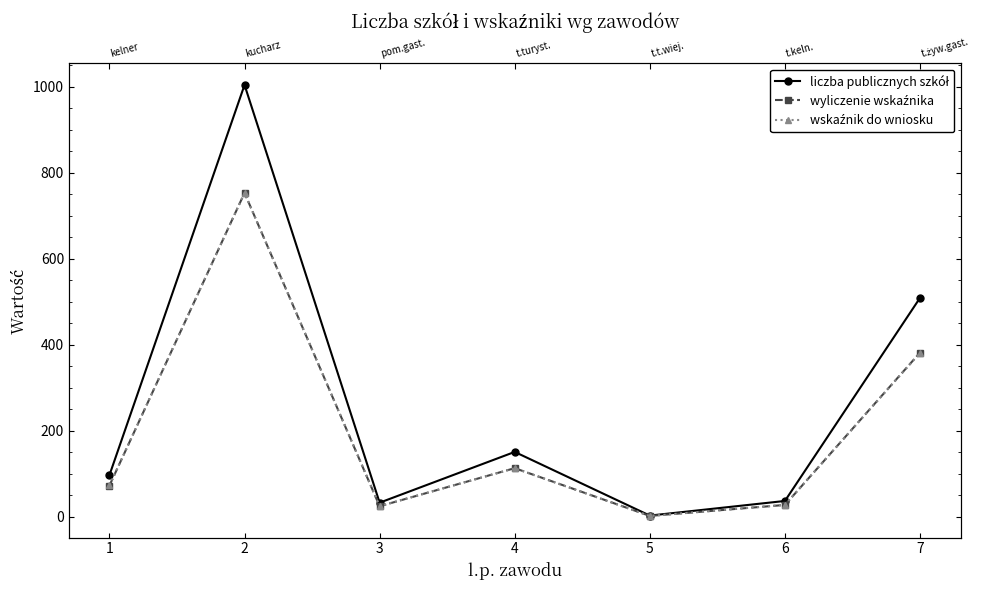

Reading right to left, list all the values displayed in this chart.

liczba publicznych szkół: 509.0	37.0	3.0	151.0	33.0	1004.0	97.0
wyliczenie wskaźnika: 381.8	27.8	2.2	113.2	24.8	753.0	72.8
wskaźnik do wniosku: 381.0	28.0	2.0	113.0	25.0	753.0	73.0